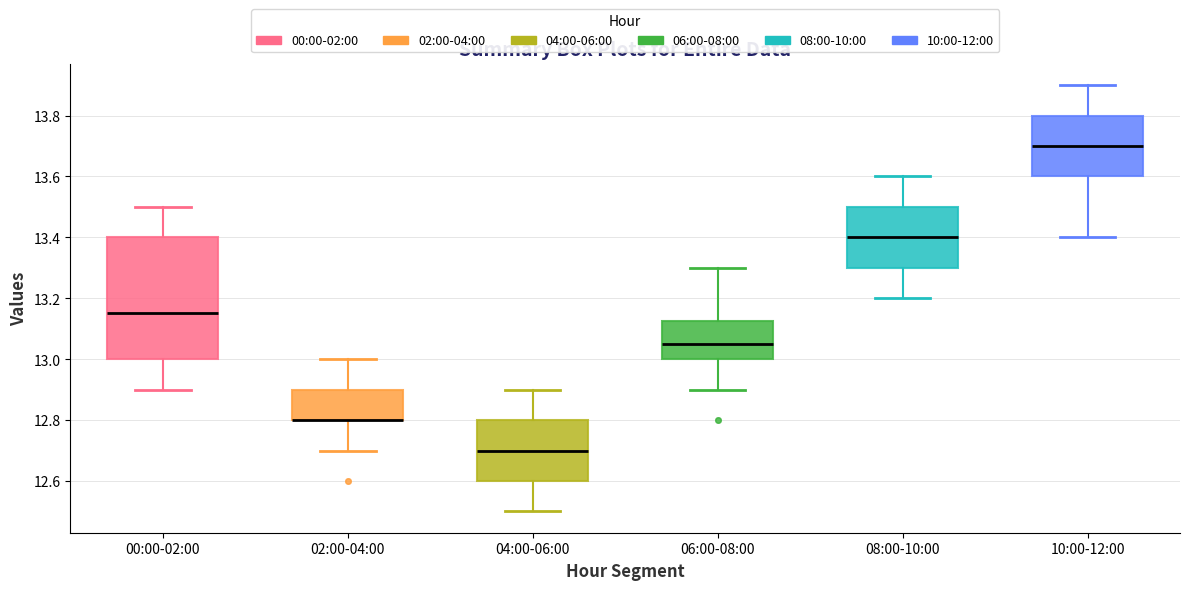

Where does the upper whisker of the box for 08:00-10:00 end on the y-axis? The values are not printed on the chart, so give them approximately, as read against the axis.

13.60